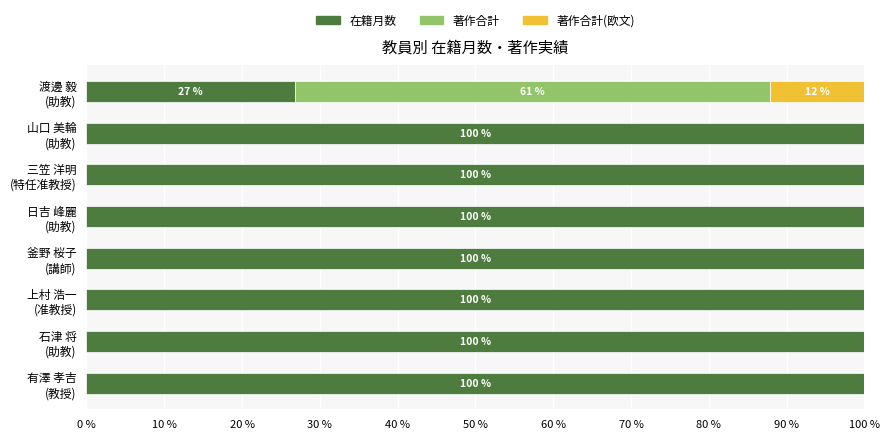

What is the sum of all 在籍月数 values?

726.8